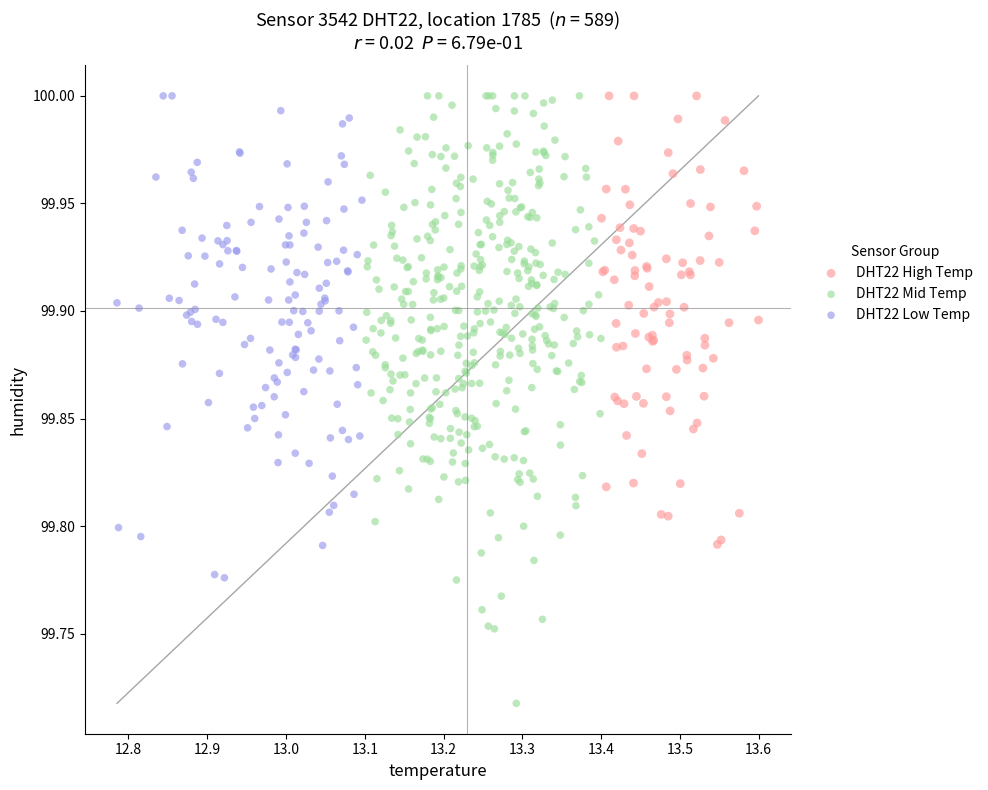

Which series reaches the minimum Y coordinate?

DHT22 Mid Temp